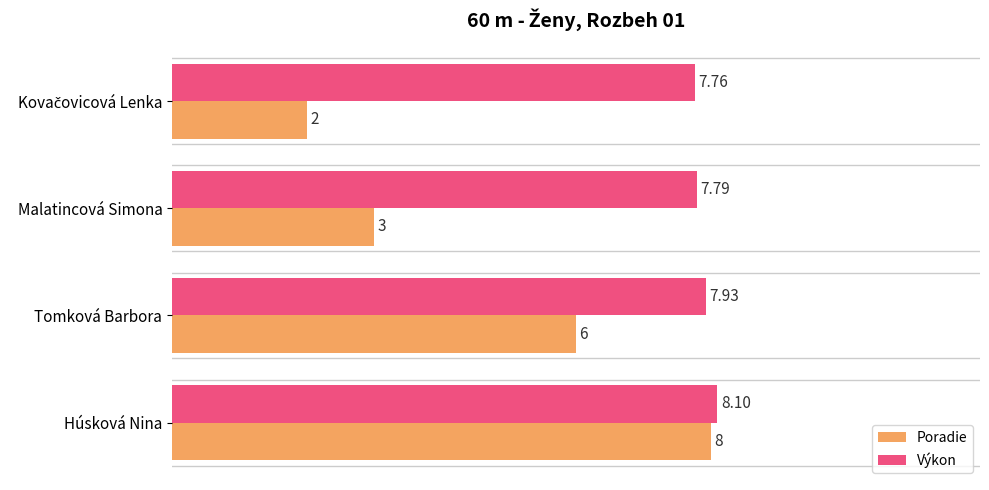

List the series in order of their overall mean, lowest first.

Poradie, Výkon